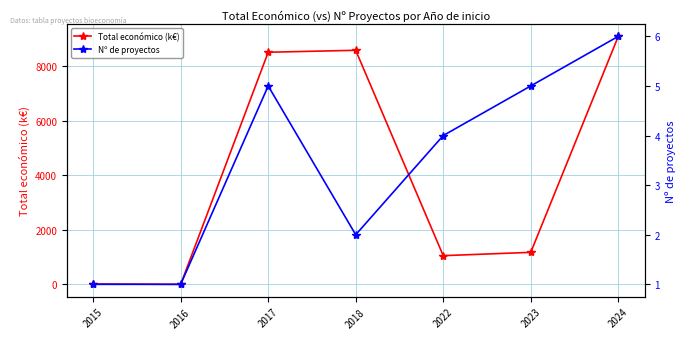

Count the Nº de proyectos values in the range 1 to 5.

6